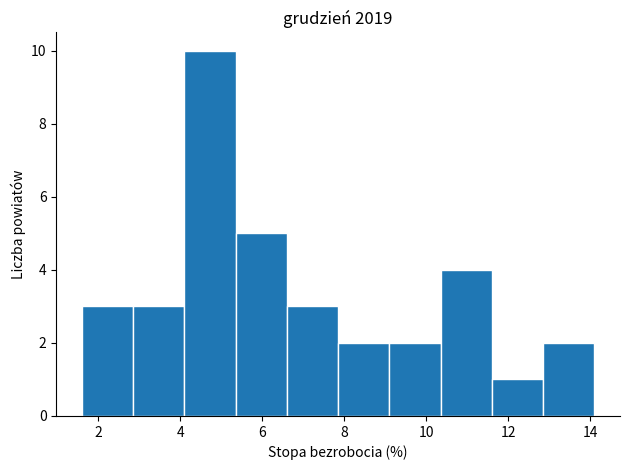

Reading left to right, list every bar in this chart as the range it spans on the x-axis followed by its height. Neither the bar edges nor the heights are printed on the chart, so give them approximately, as read against the axes.

1.60 to 2.85: 3
2.85 to 4.10: 3
4.10 to 5.35: 10
5.35 to 6.60: 5
6.60 to 7.85: 3
7.85 to 9.10: 2
9.10 to 10.35: 2
10.35 to 11.60: 4
11.60 to 12.85: 1
12.85 to 14.10: 2